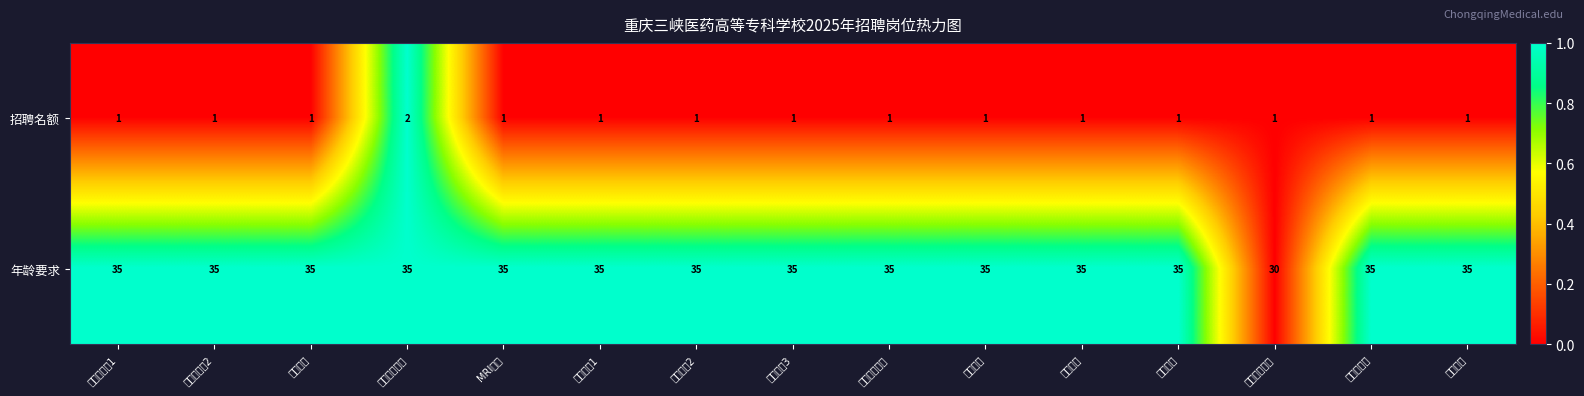

Reading left to right, list all the values displayed in this chart.

招聘名额: 中药学实训1=1	中药学实训2=1	药学实训=1	医疗器械实训=2	MRI实训=1	康养实训1=1	康养实训2=1	康养实训3=1	病原免疫实训=1	机能实训=1	体育实训=1	临床实训=1	心理健康实训=1	计算机实训=1	外事管理=1
年龄要求: 中药学实训1=35	中药学实训2=35	药学实训=35	医疗器械实训=35	MRI实训=35	康养实训1=35	康养实训2=35	康养实训3=35	病原免疫实训=35	机能实训=35	体育实训=35	临床实训=35	心理健康实训=30	计算机实训=35	外事管理=35